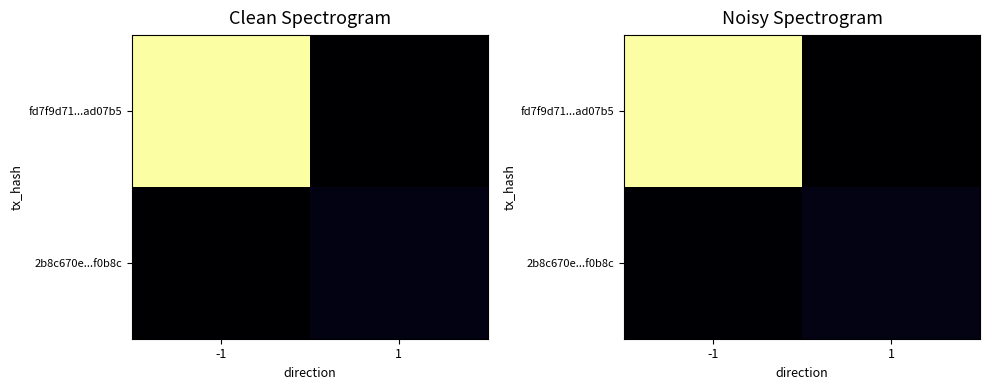

The 2b8c670e...f0b8c series shows 0.9 at 1. True or false?

False